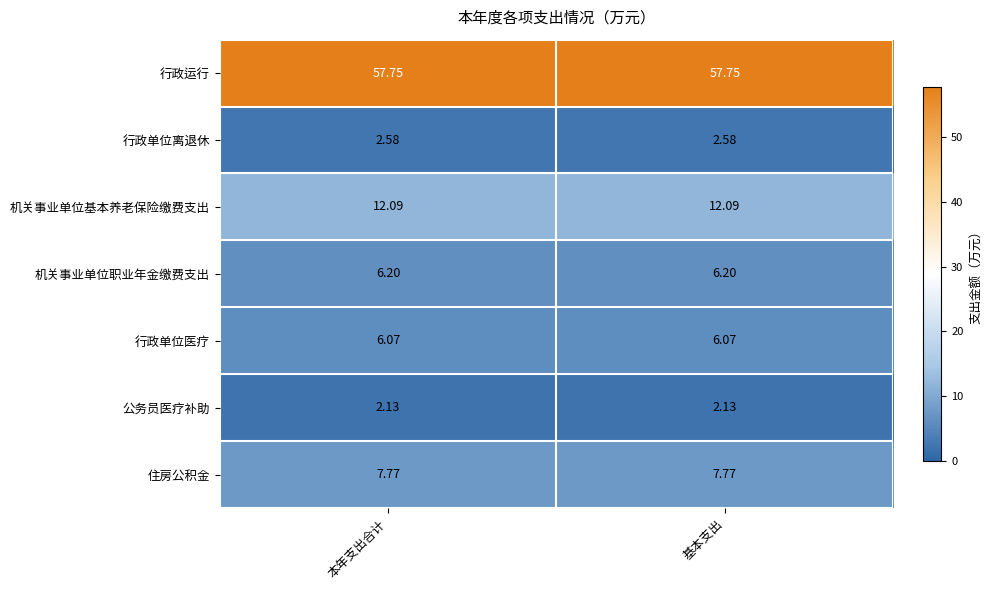

Rank the series at 基本支出 from lowest to highest value.

公务员医疗补助, 行政单位离退休, 行政单位医疗, 机关事业单位职业年金缴费支出, 住房公积金, 机关事业单位基本养老保险缴费支出, 行政运行